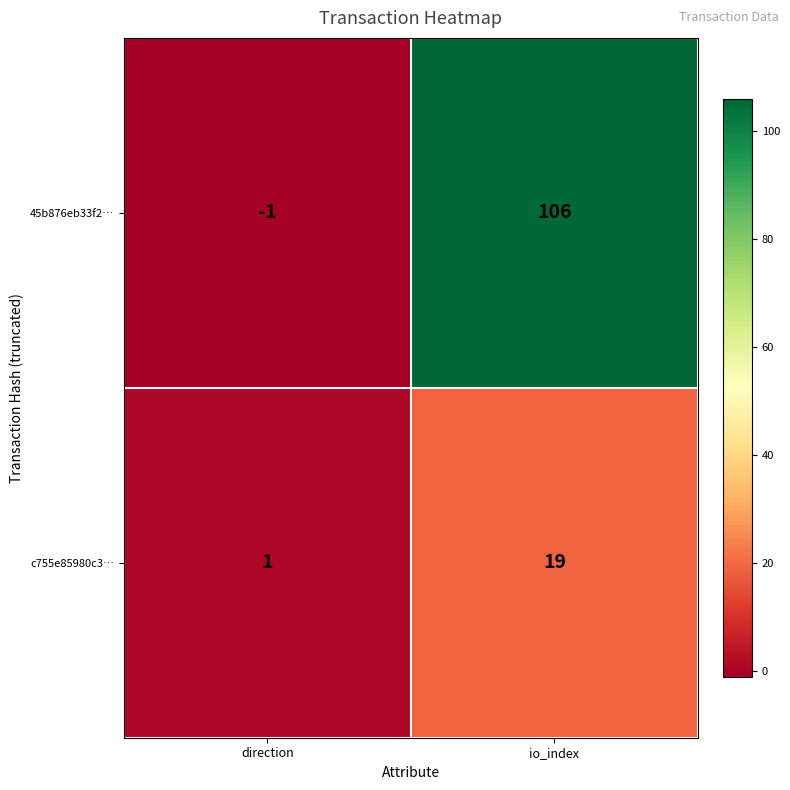

What is the difference between the 45b876eb33f2… values at io_index and direction?

107